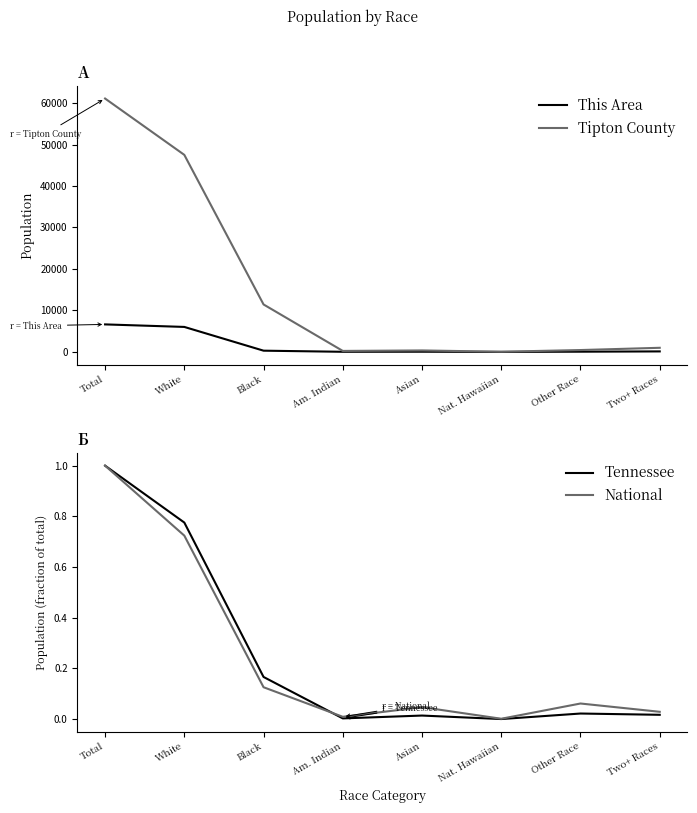

Where is Tennessee nearest to the value 0?

Nat. Hawaiian